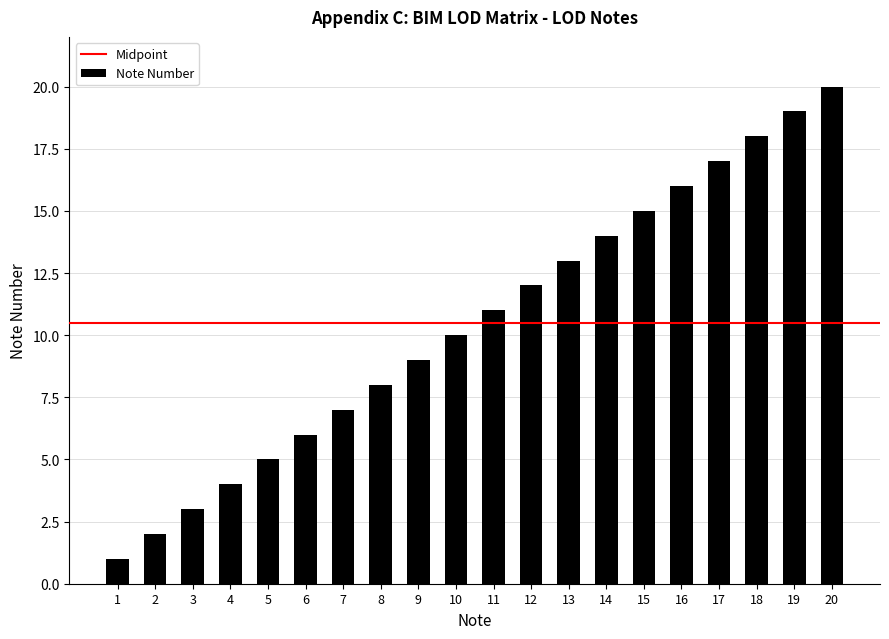

Read the value at 20, to the nearest 5.

20